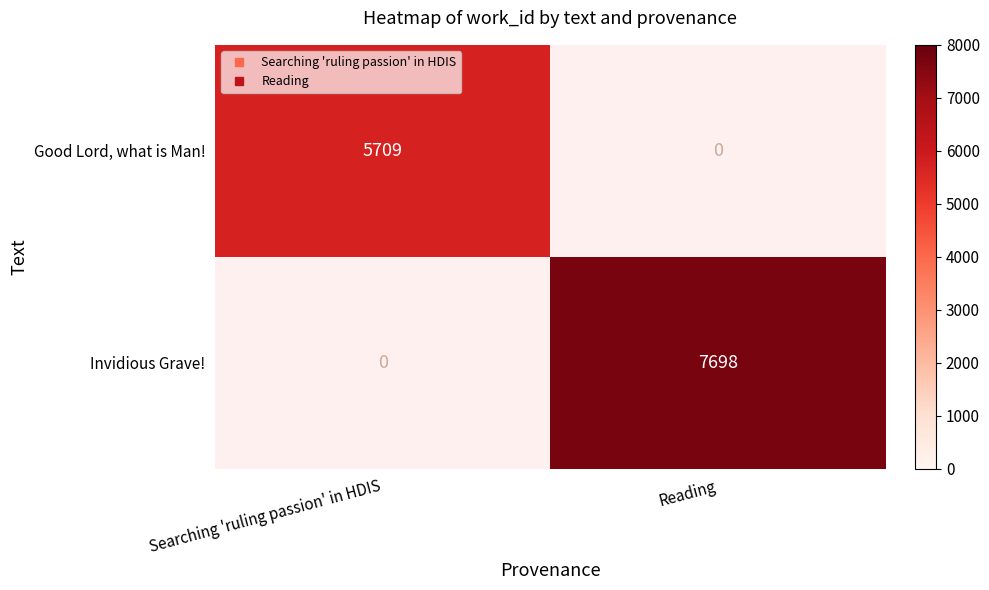

List the series in order of their peak value, lowest first.

Good Lord, what is Man!, Invidious Grave!